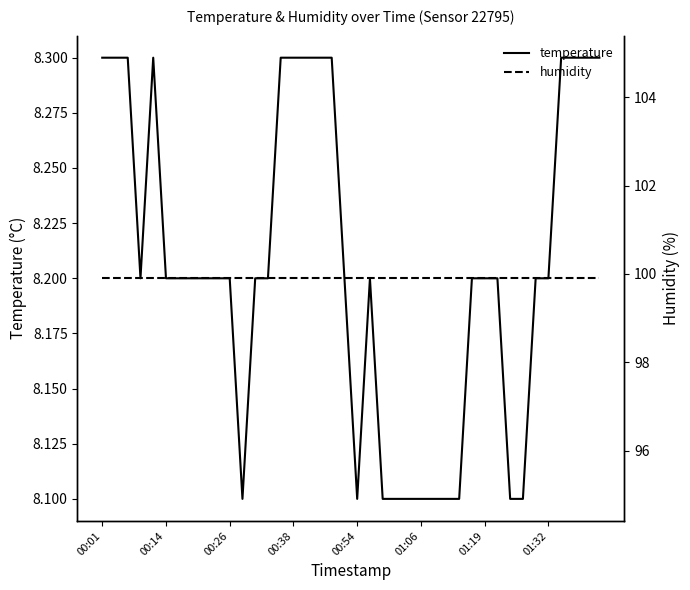

What are all the series names shown in the legend?

temperature, humidity